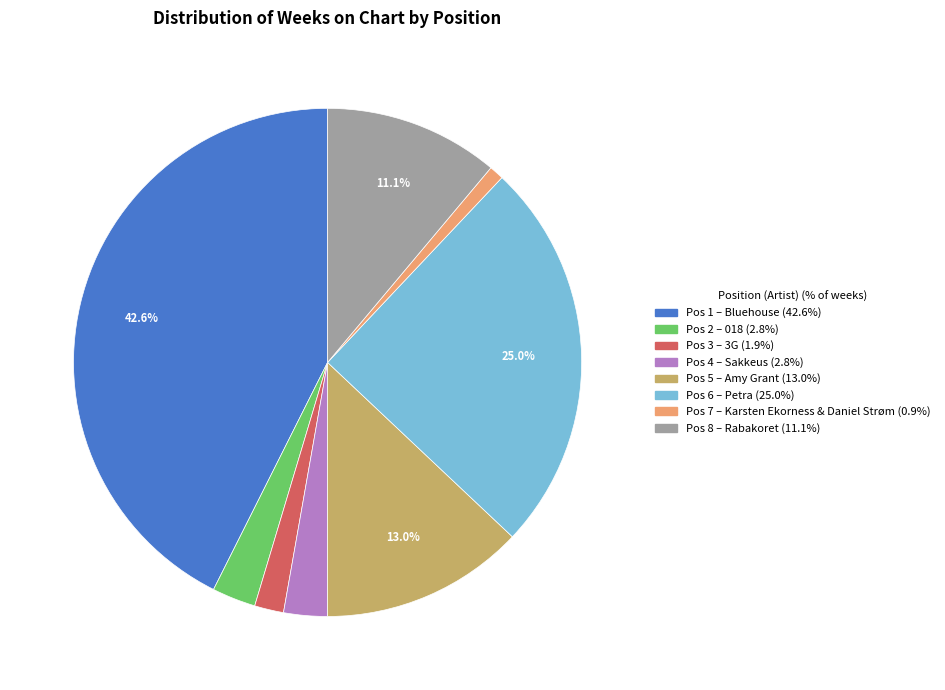

To the nearest percent, what is the average slice percentage?

12%